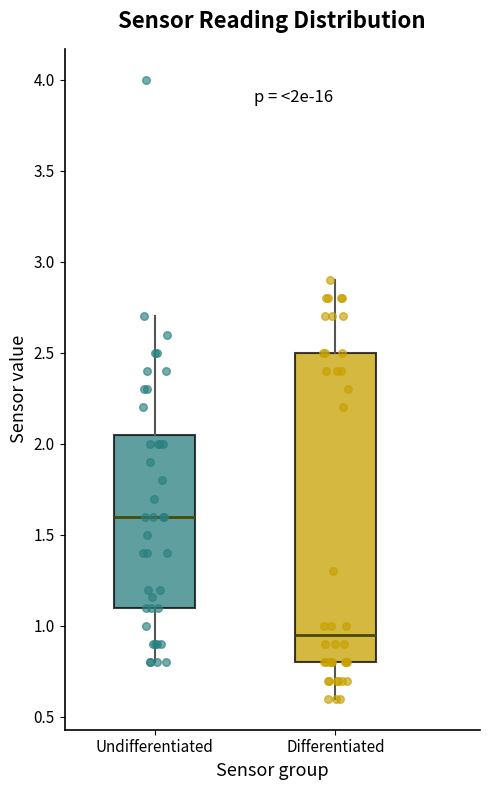

Comparing the boxes themselves (not the whiskers), which one is the tallest?

Differentiated